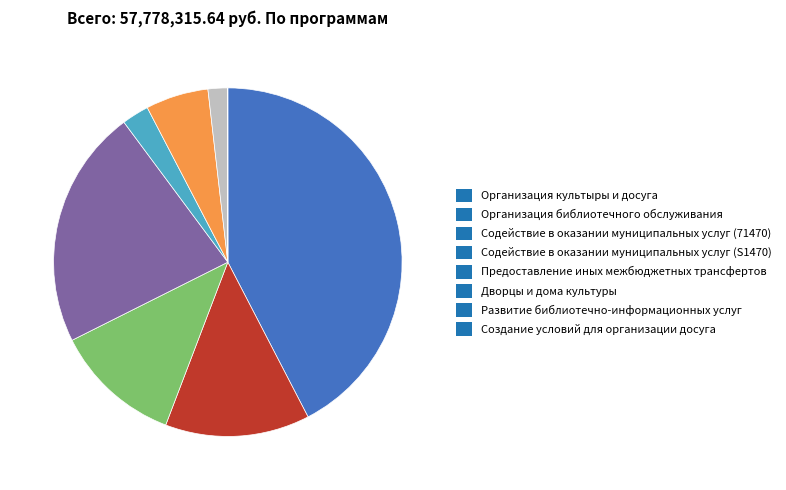

The Развитие библиотечно-информационных услуг slice represents 2% of the pie. True or false?

True